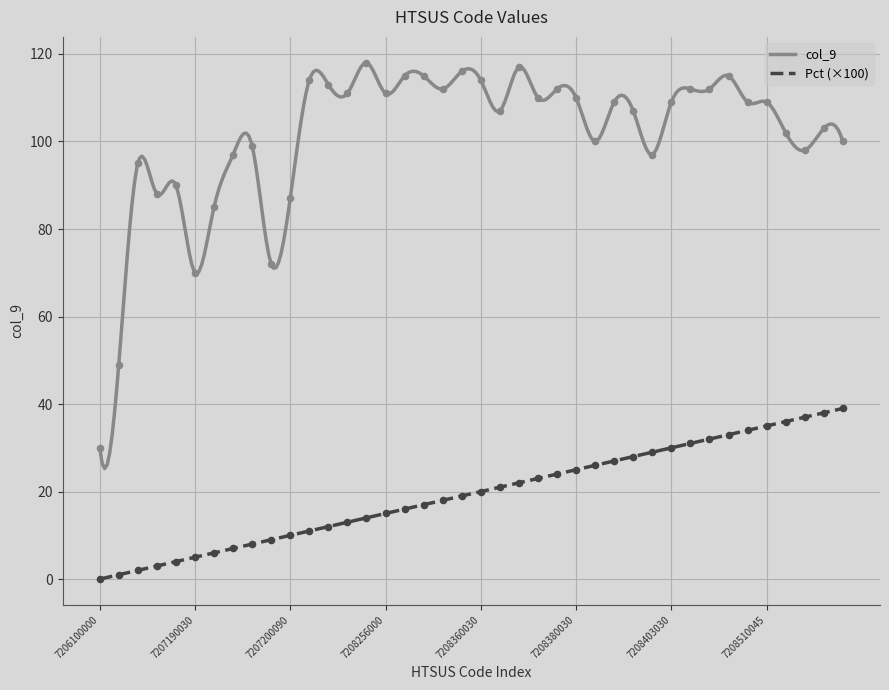

Which series contains the highest Y value?

col_9